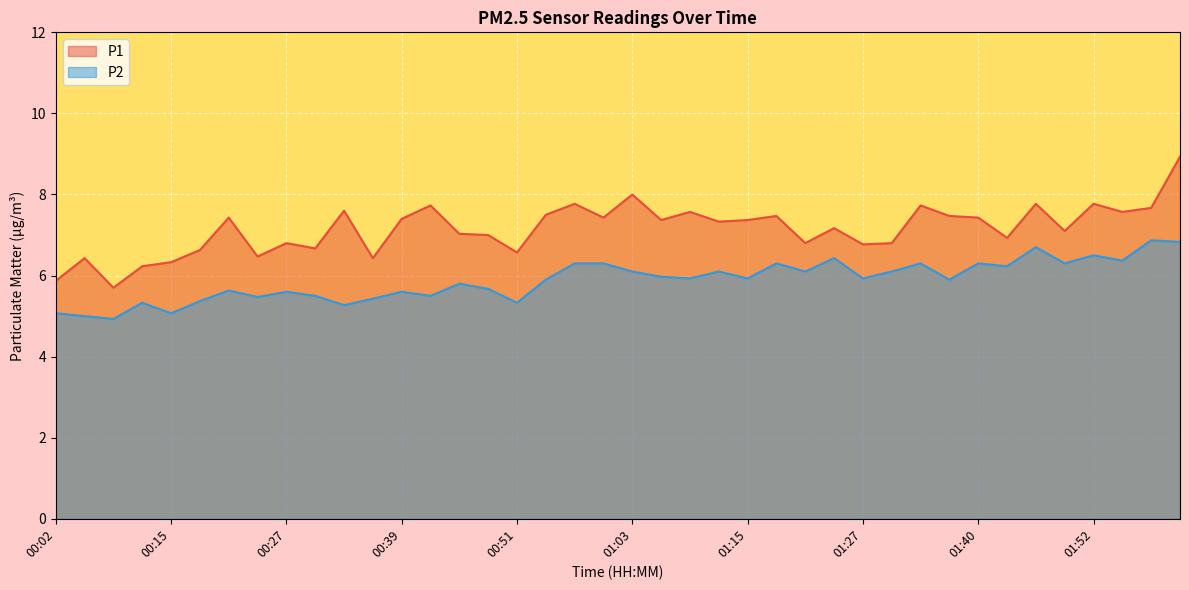

Reading left to right, list all the values displayed in this chart.

P1: 00:02=5.9	00:06=6.4	00:09=5.7	00:12=6.2	00:15=6.3	00:18=6.6	00:21=7.4	00:24=6.5	00:27=6.8	00:30=6.7	00:33=7.6	00:36=6.4	00:39=7.4	00:42=7.7	00:45=7.0	00:48=7.0	00:51=6.6	00:54=7.5	00:57=7.8	01:00=7.4	01:03=8.0	01:06=7.4	01:09=7.6	01:12=7.3	01:15=7.4	01:18=7.5	01:21=6.8	01:24=7.2	01:27=6.8	01:31=6.8	01:34=7.7	01:37=7.5	01:40=7.4	01:43=6.9	01:46=7.8	01:49=7.1	01:52=7.8	01:55=7.6	01:58=7.7	02:01=8.9
P2: 00:02=5.1	00:06=5.0	00:09=4.9	00:12=5.3	00:15=5.1	00:18=5.4	00:21=5.6	00:24=5.5	00:27=5.6	00:30=5.5	00:33=5.3	00:36=5.4	00:39=5.6	00:42=5.5	00:45=5.8	00:48=5.7	00:51=5.3	00:54=5.9	00:57=6.3	01:00=6.3	01:03=6.1	01:06=6.0	01:09=5.9	01:12=6.1	01:15=5.9	01:18=6.3	01:21=6.1	01:24=6.4	01:27=5.9	01:31=6.1	01:34=6.3	01:37=5.9	01:40=6.3	01:43=6.2	01:46=6.7	01:49=6.3	01:52=6.5	01:55=6.4	01:58=6.9	02:01=6.8